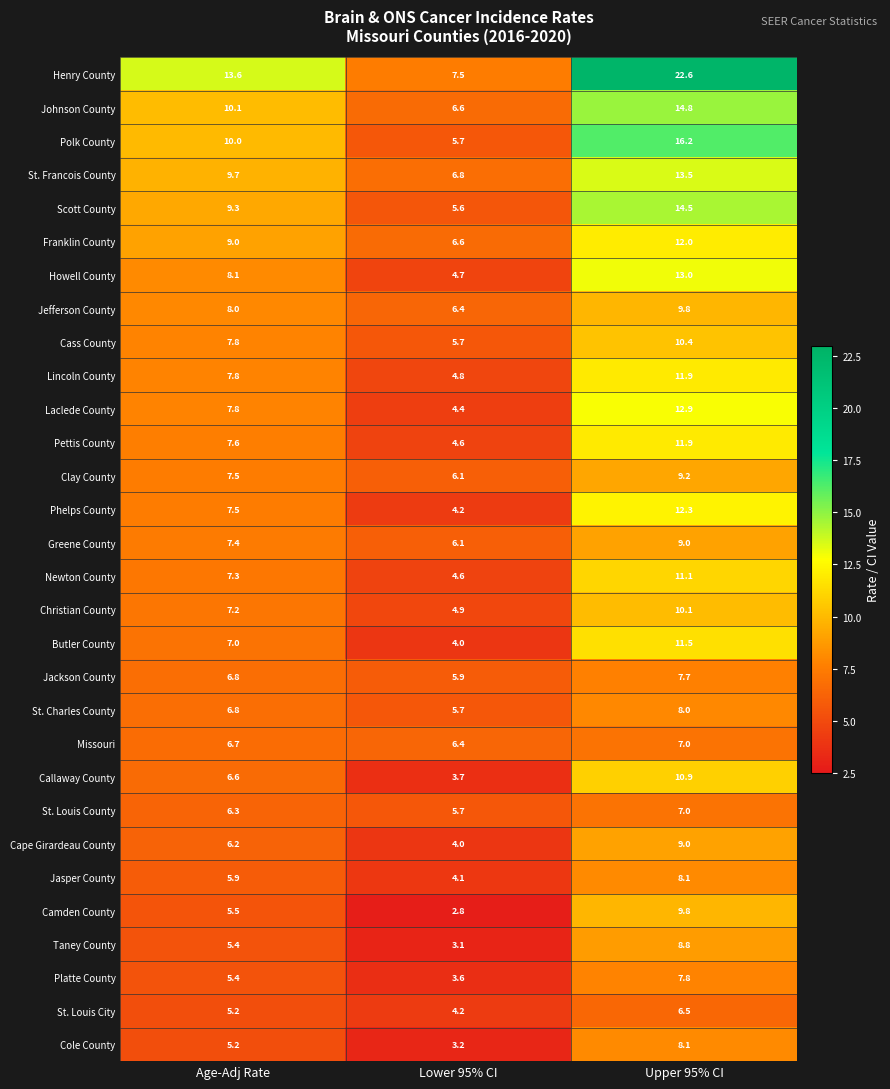

The Lincoln County series shows 7.8 at Age-Adj Rate. True or false?

True